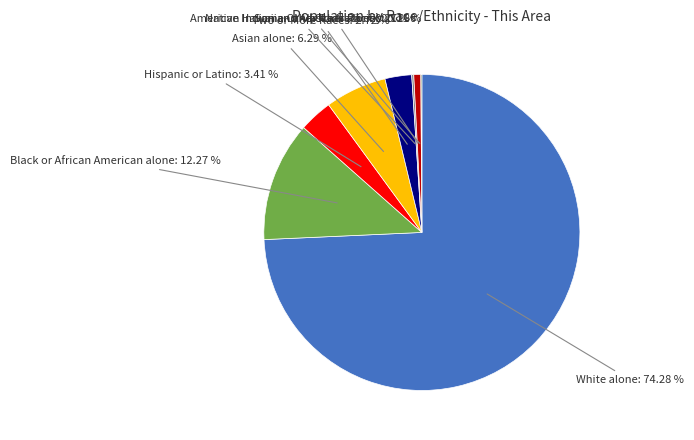

Between Hispanic or Latino: 3.41 % and White alone: 74.28 %, which is larger?

White alone: 74.28 %